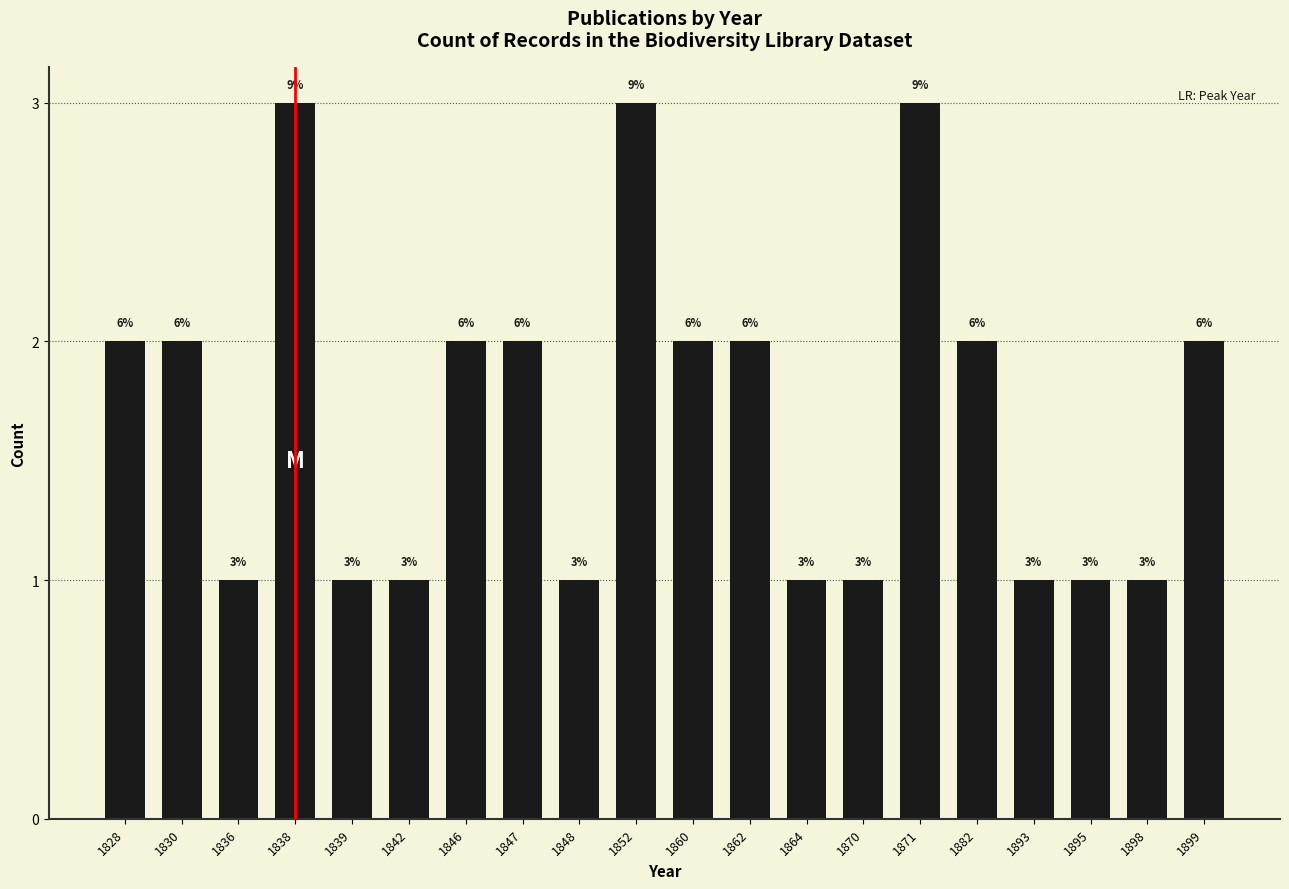

How many bars are there in total?

20